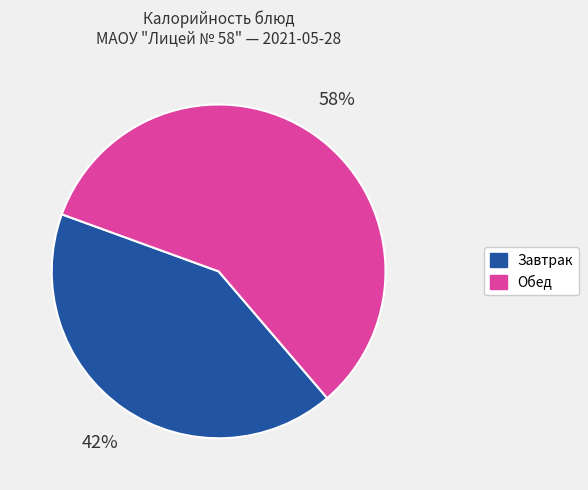

How many slices are in this pie chart?

2